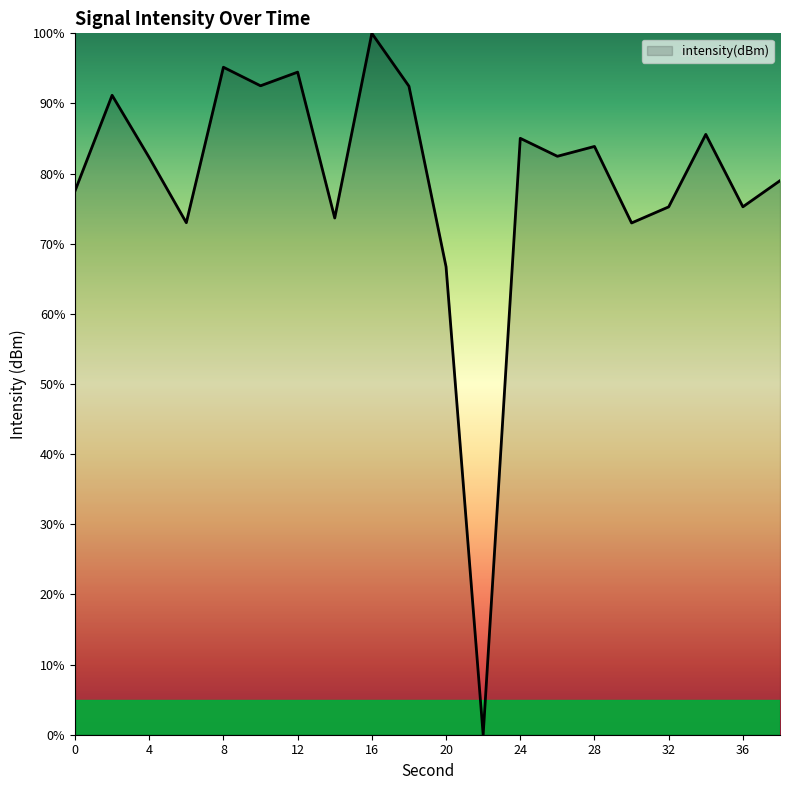

How many interior local peaks (higher than both neighbors) does the data have?

7